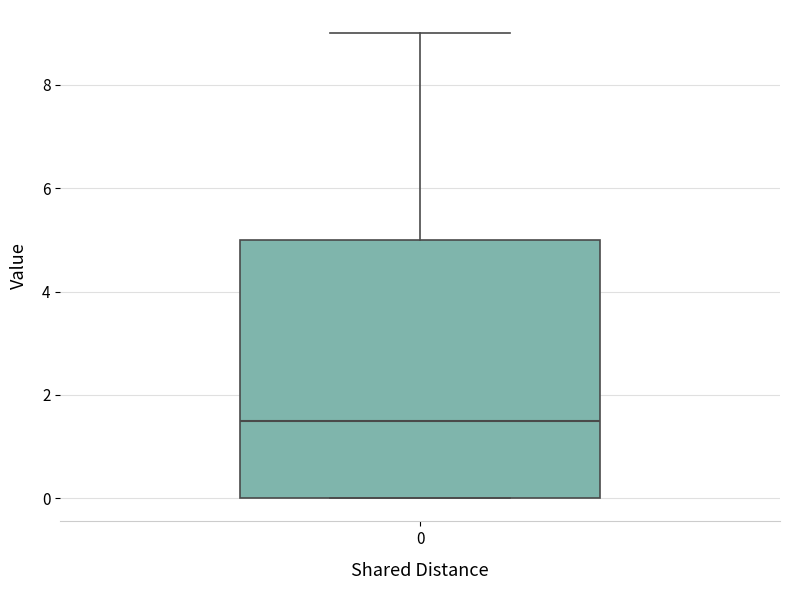

Read this box plot against the y-axis: the position of the median line, the range covered by the box, and the ends of both whiskers. The values are not printed on the chart, so give them approximately, as read against the axis.

median 1.6, box 0.0 to 5.0, whiskers 0.0 to 9.0